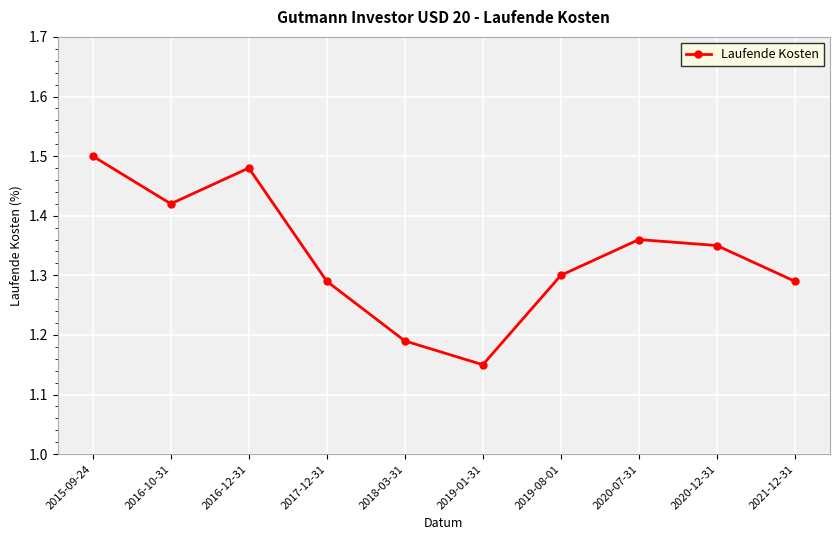

Is it true that the value at 2020-07-31 is 0.9?

False